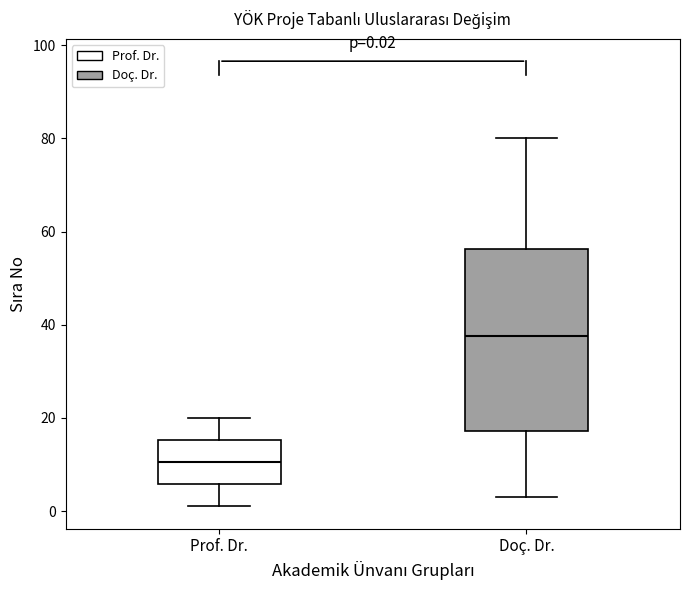

Which box is the tallest, from its lower edge to its upper edge?

Doç. Dr.